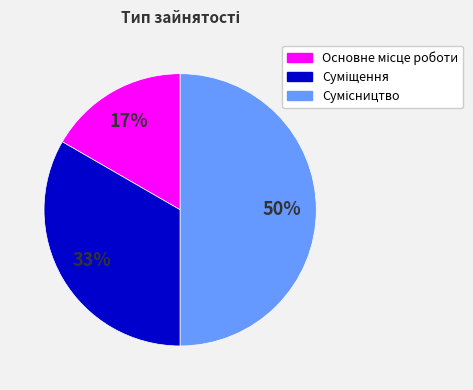

To the nearest percent, what is the average slice percentage?

33%